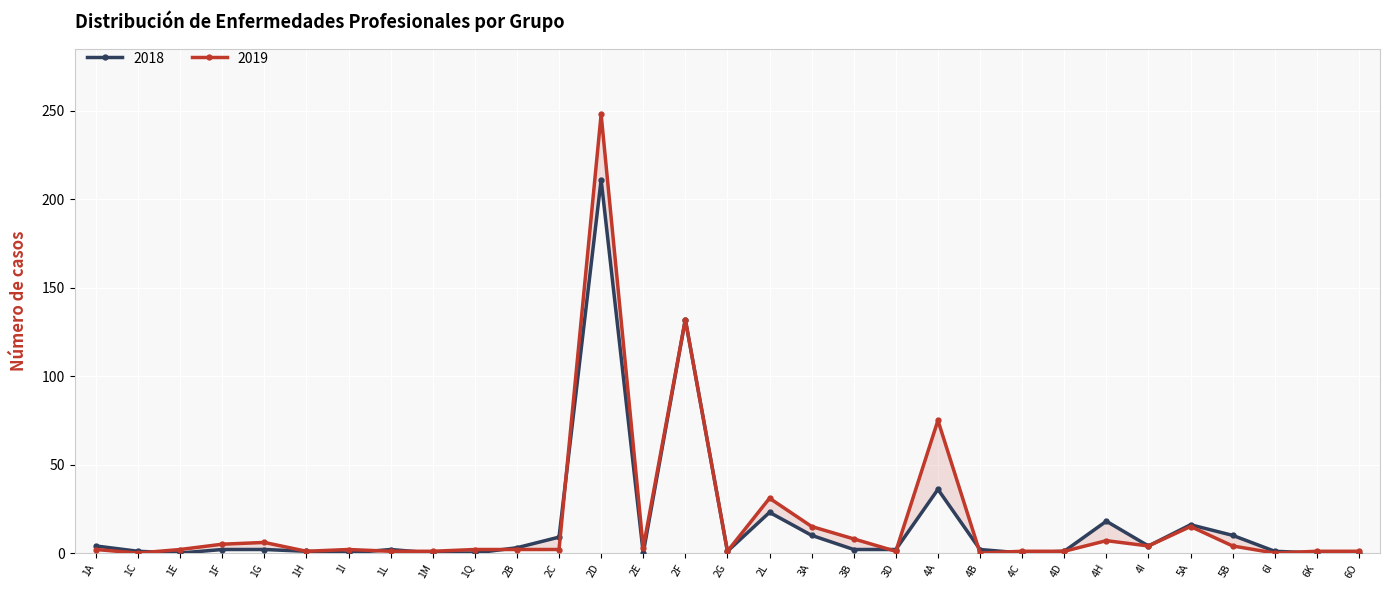

What is the maximum value for 2018?

211